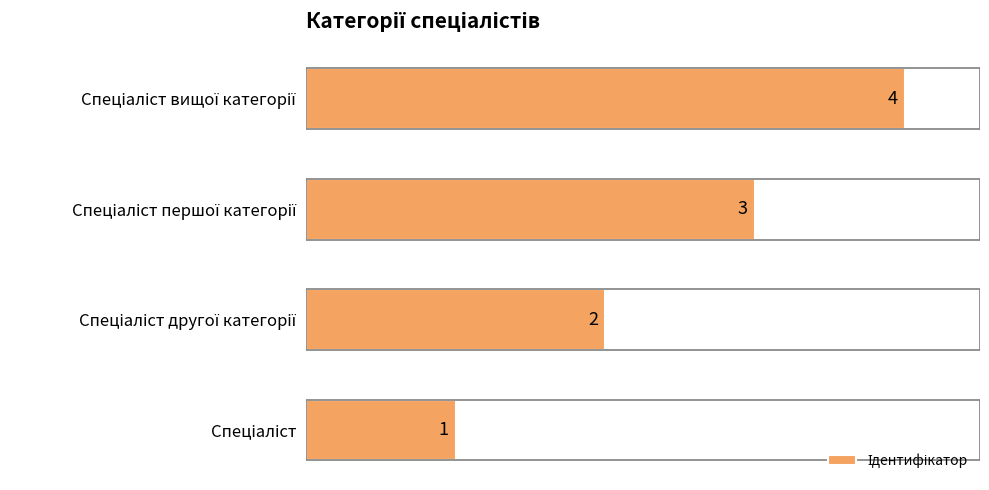

What is the maximum value shown in the chart?

4